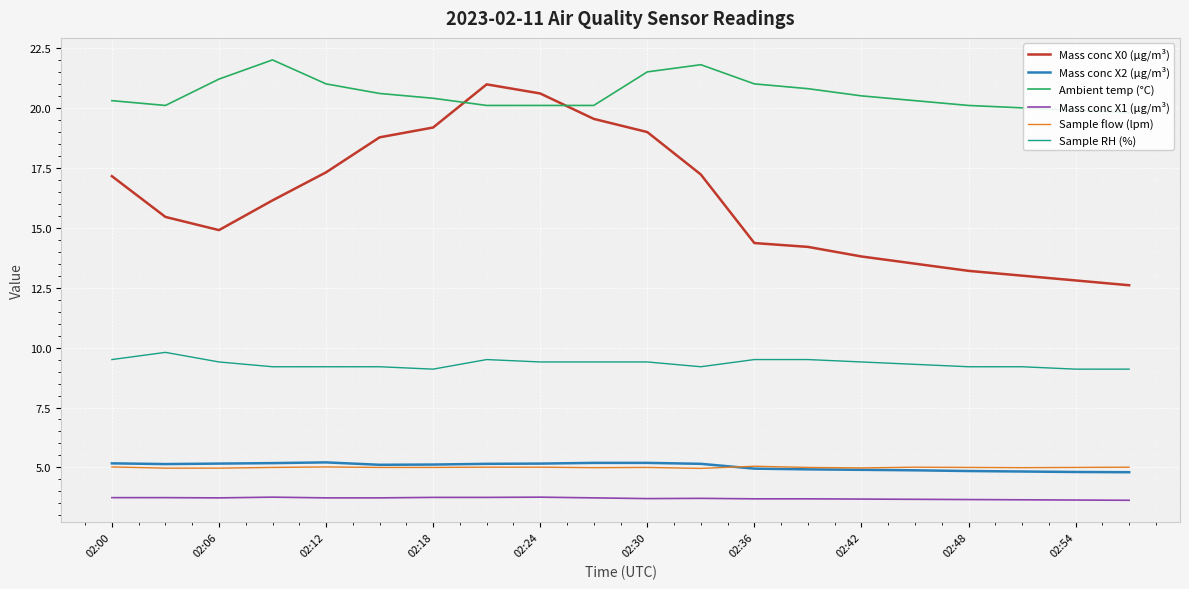

How many values in the Mass conc X0 (μg/m³) series are below 16?

10